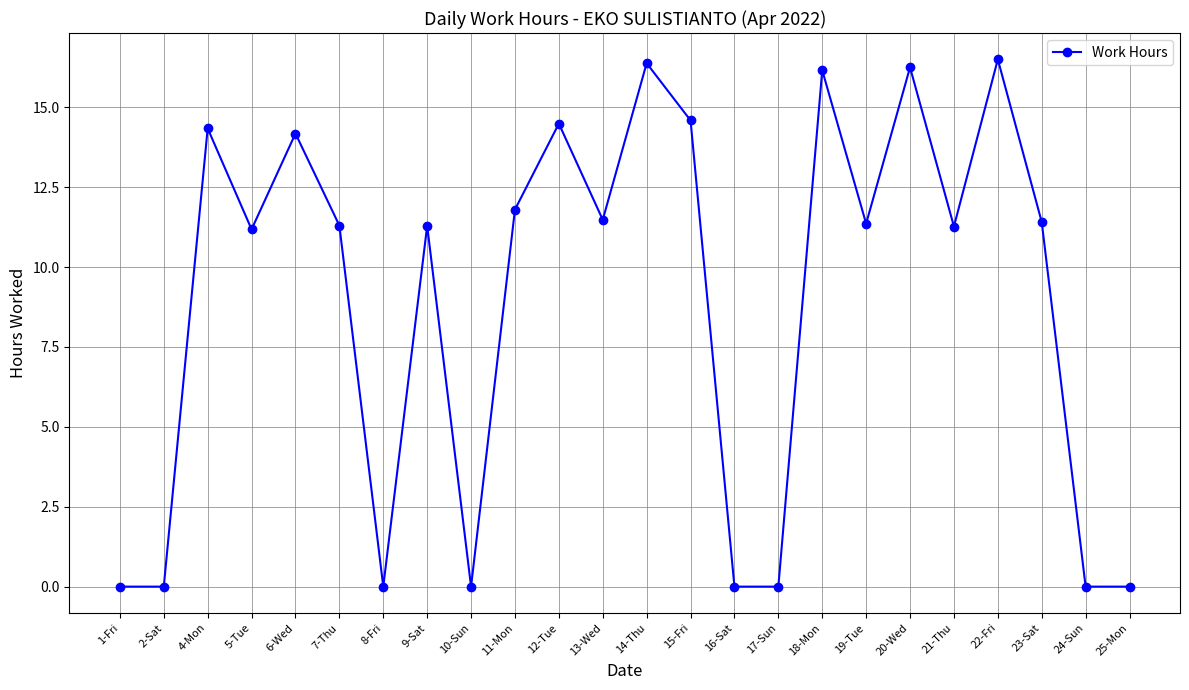

True or false: the data shows 6.3 at 9-Sat.

False